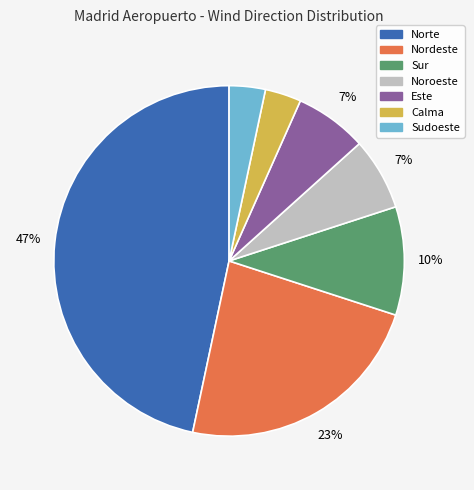

To the nearest percent, what percentage of the pie is Calma?

3%